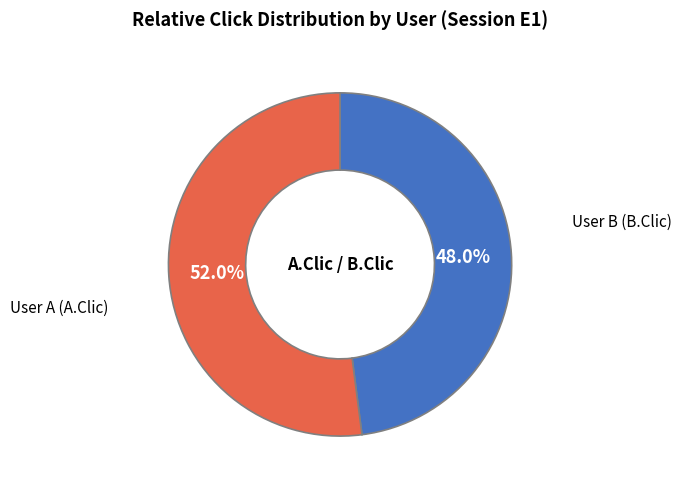

To the nearest percent, what is the difference between the largest and smallest slice percentages?

4%